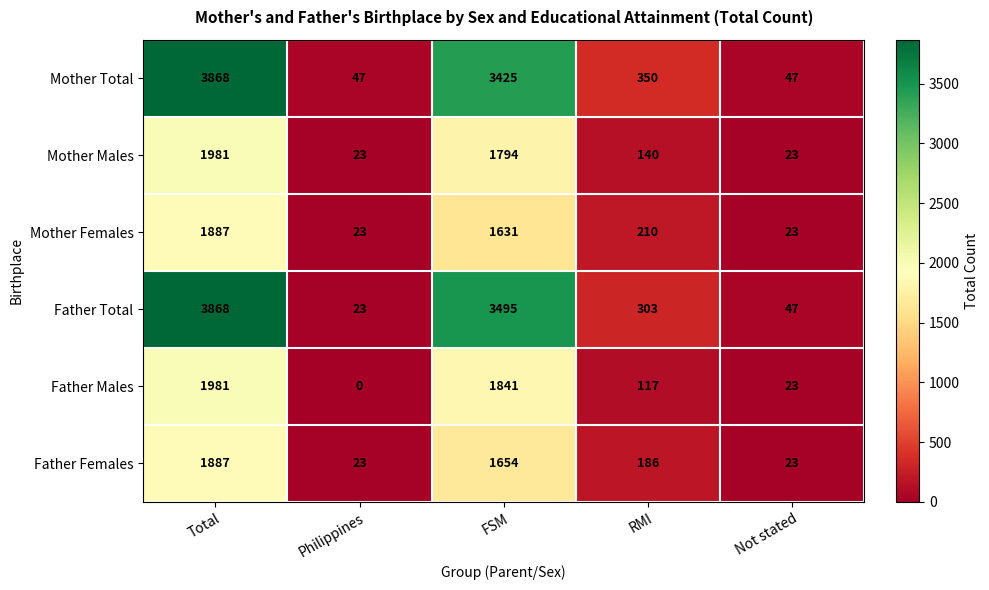

What is the approximate value of Father Females at FSM?

1654